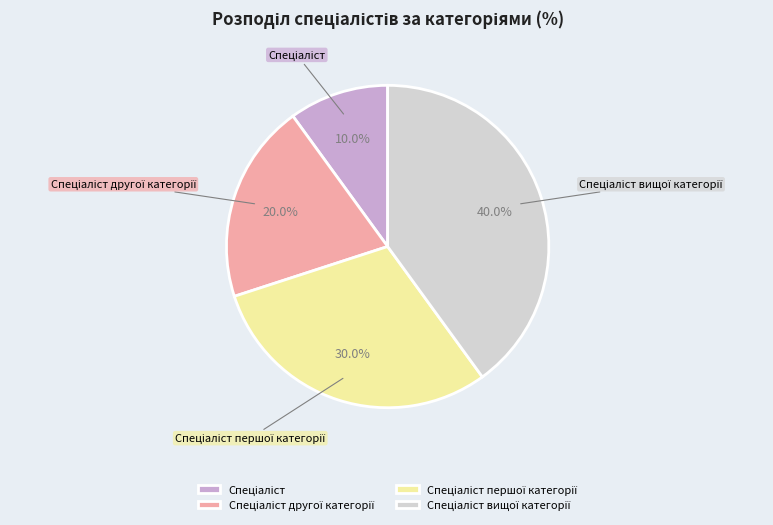

Is there a majority slice in this chart?

No